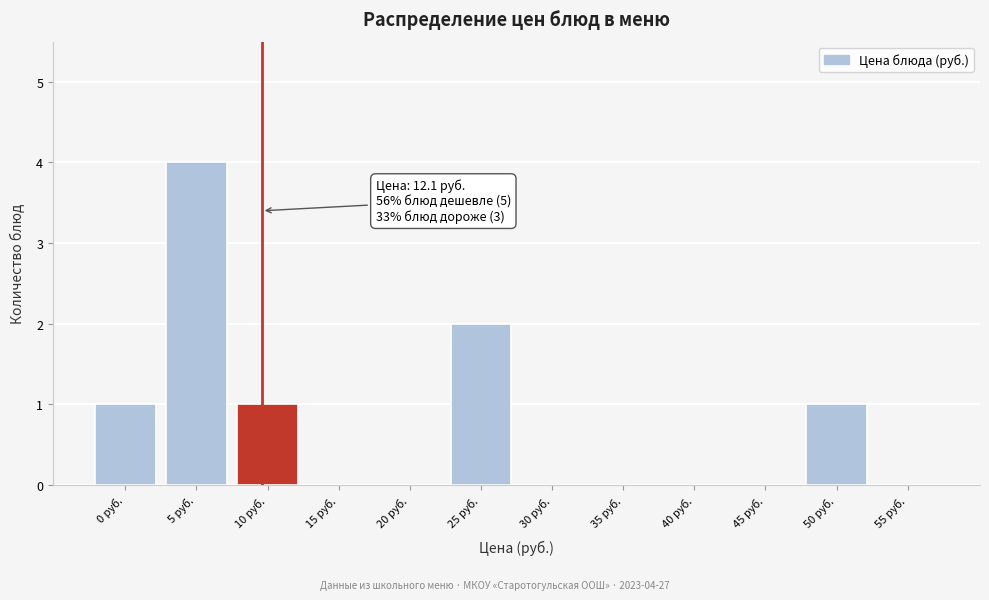

Which category has the highest value across all series?

5 руб.